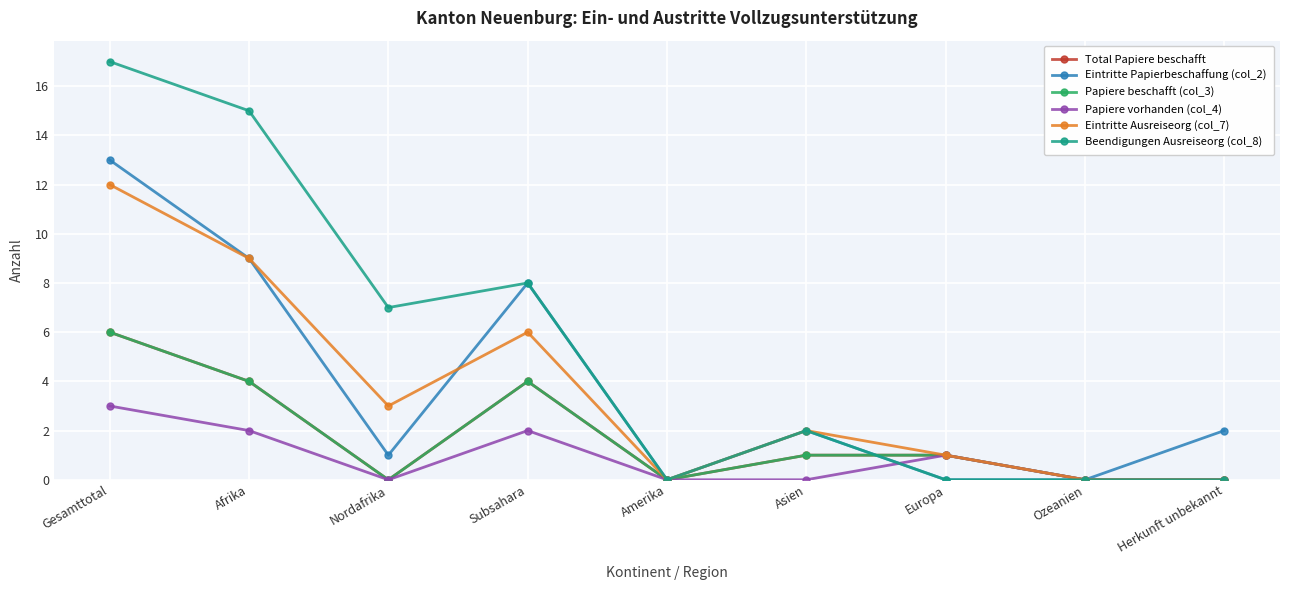

Is this an area chart (filled region under the line)?

No